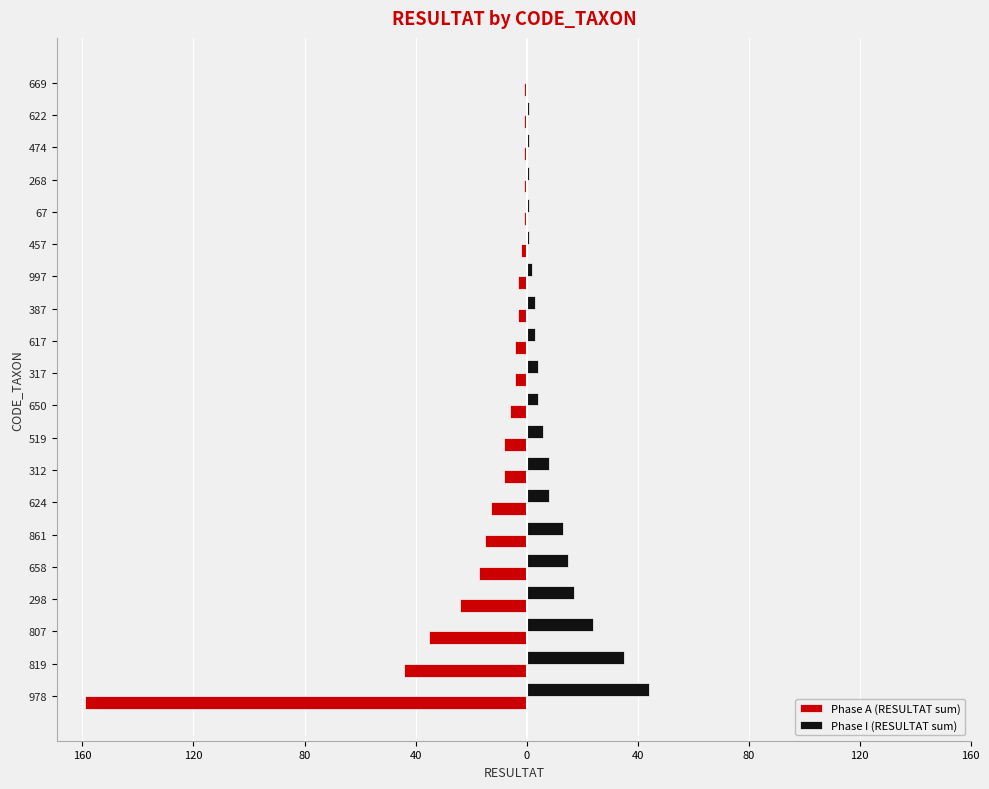

What is the sum of all Phase A (RESULTAT sum) values?

-350